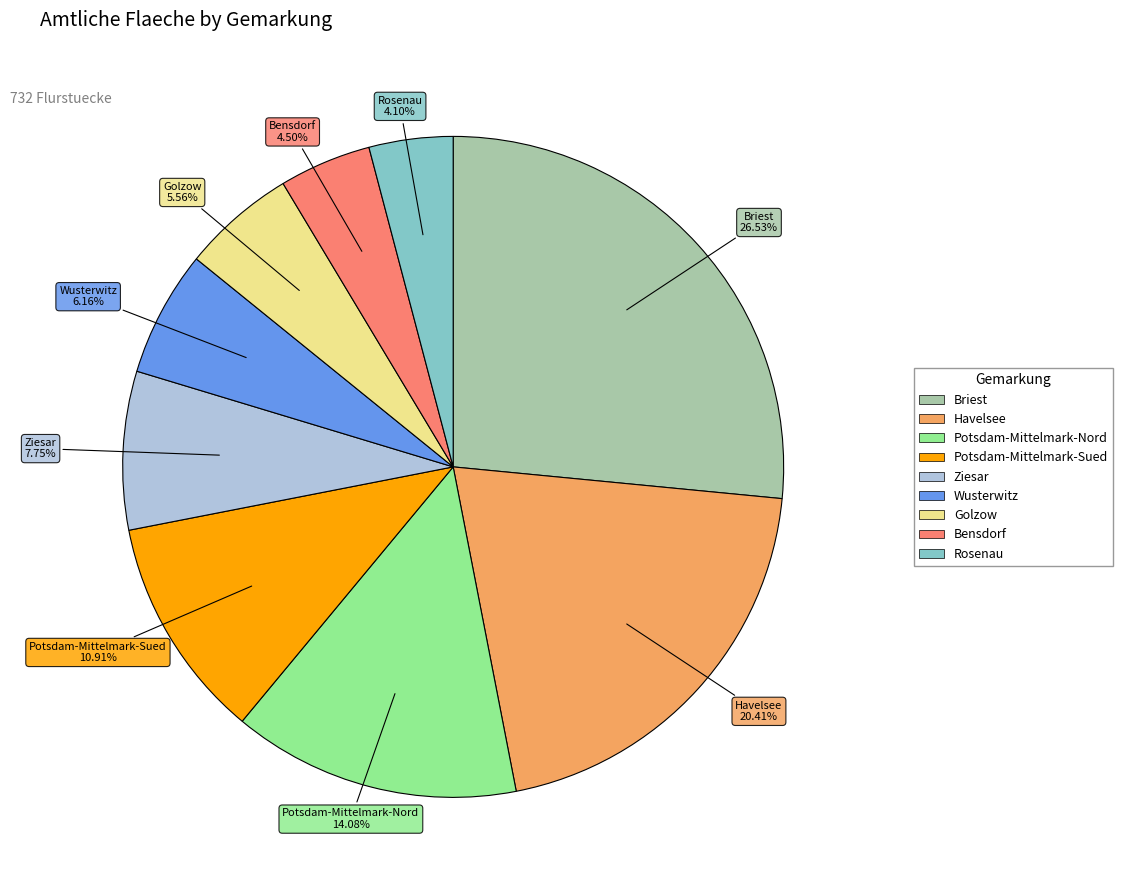

Is there a majority slice in this chart?

No